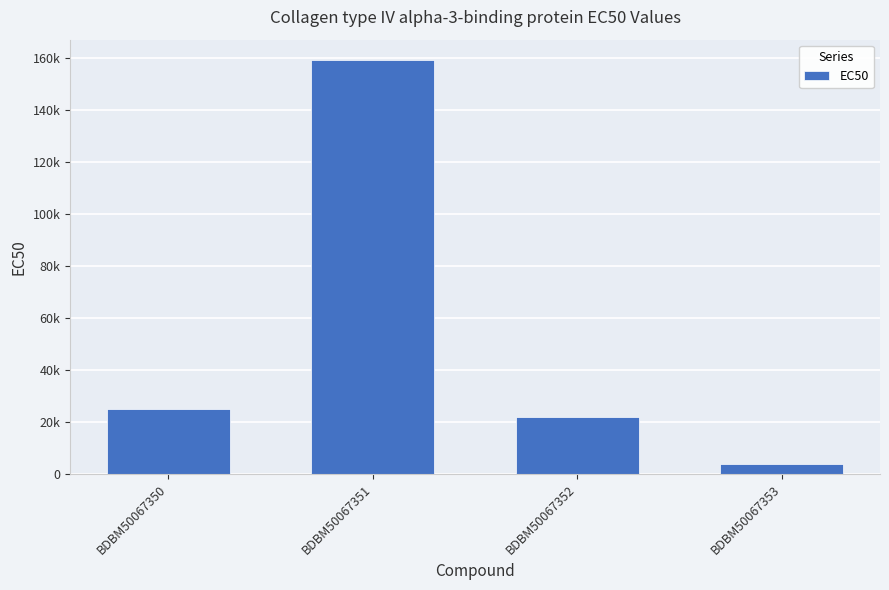

Reading left to right, what are all the values shown in this chart?

BDBM50067350=25000	BDBM50067351=159000	BDBM50067352=22000	BDBM50067353=4000